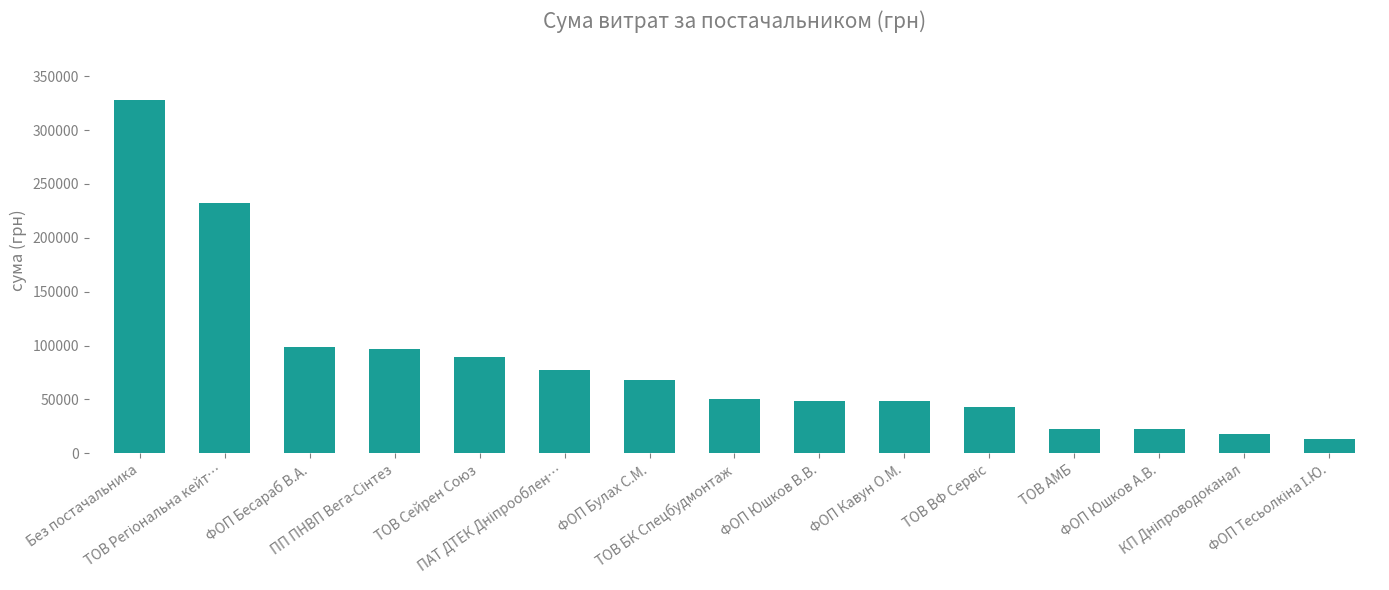

What is the value of the 7th bar from the left?

67849.0